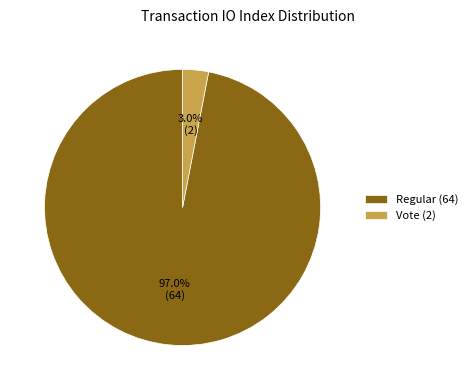

Which category has the smallest portion of the pie?

Vote (2)